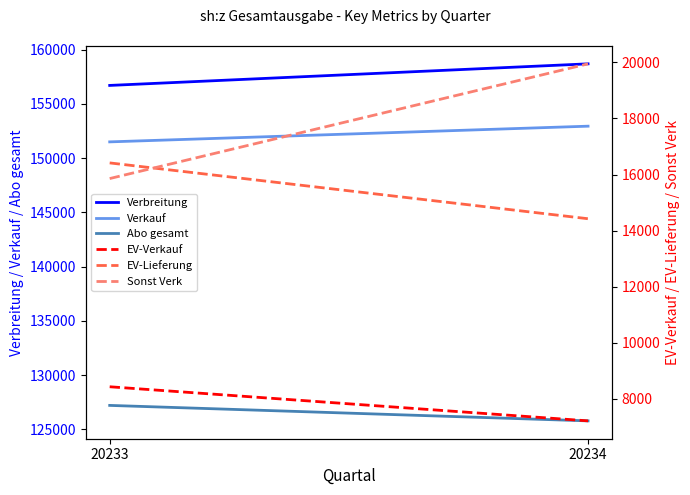

Where is Verkauf nearest to the value 152215?

20233